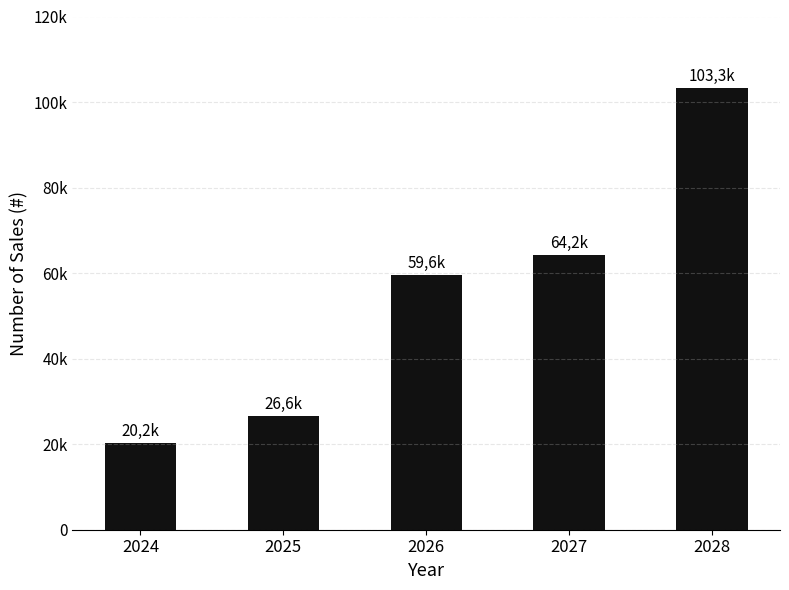

Does the chart contain any negative values?

No